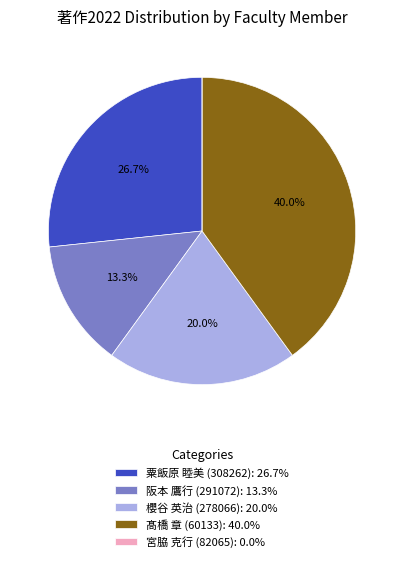

Between 櫻谷 英治 (278066): 20.0% and 粟飯原 睦美 (308262): 26.7%, which is larger?

粟飯原 睦美 (308262): 26.7%